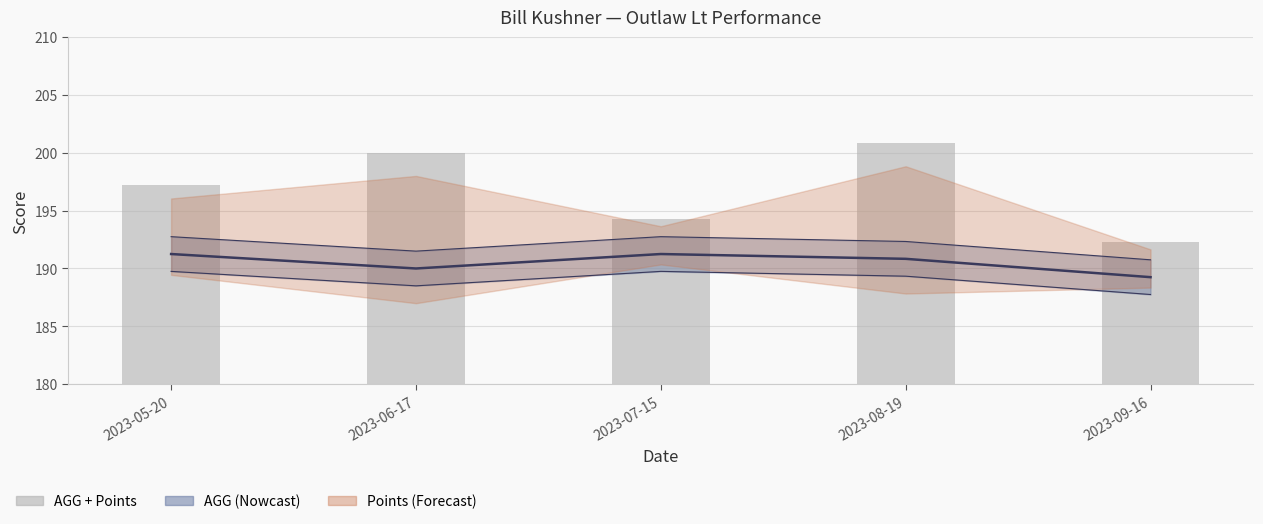

Between 2023-08-19 and 2023-09-16, which is larger?

2023-08-19